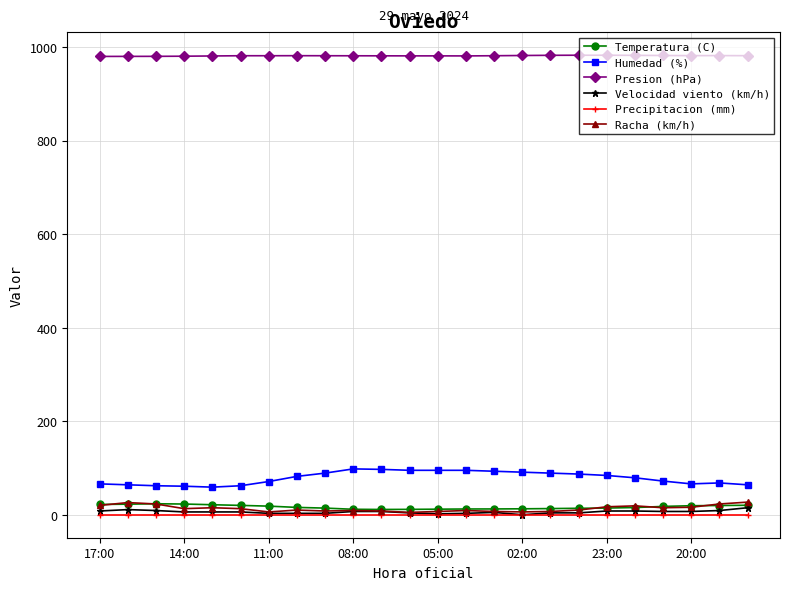

True or false: Presion (hPa) and Racha (km/h) cross at least once.

False